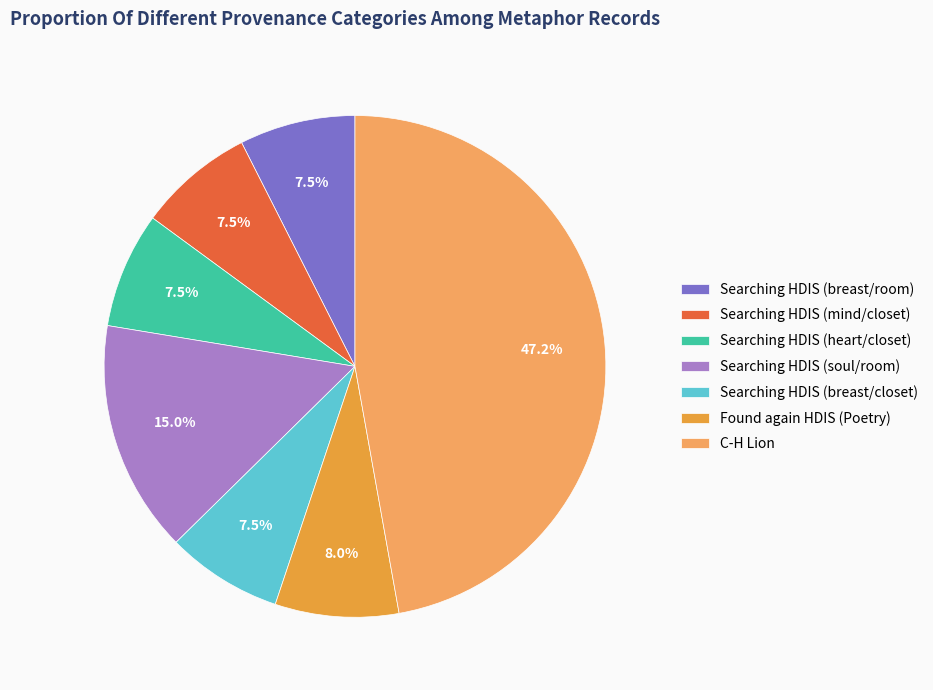

Which slice is the largest?

C-H Lion